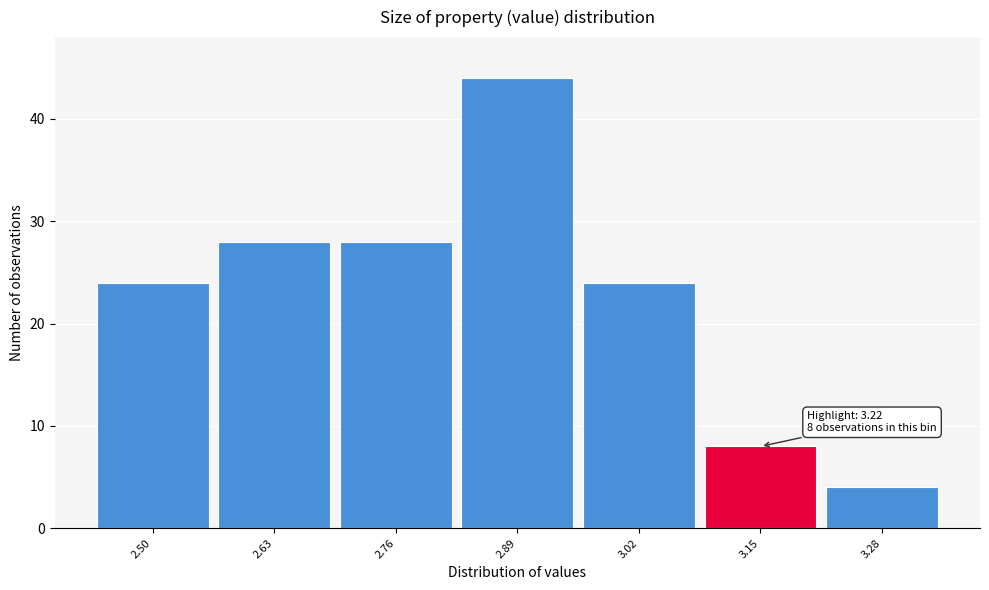

Reading left to right, what are all the values shown in this chart?

24	28	28	44	24	8	4